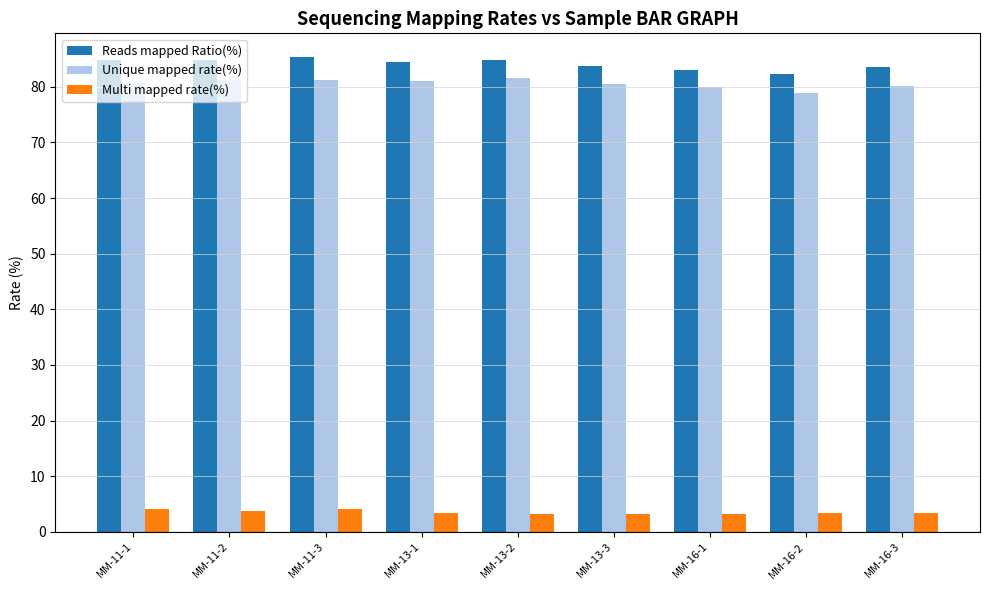

What is the average value of the Reads mapped Ratio(%) series?

84.1